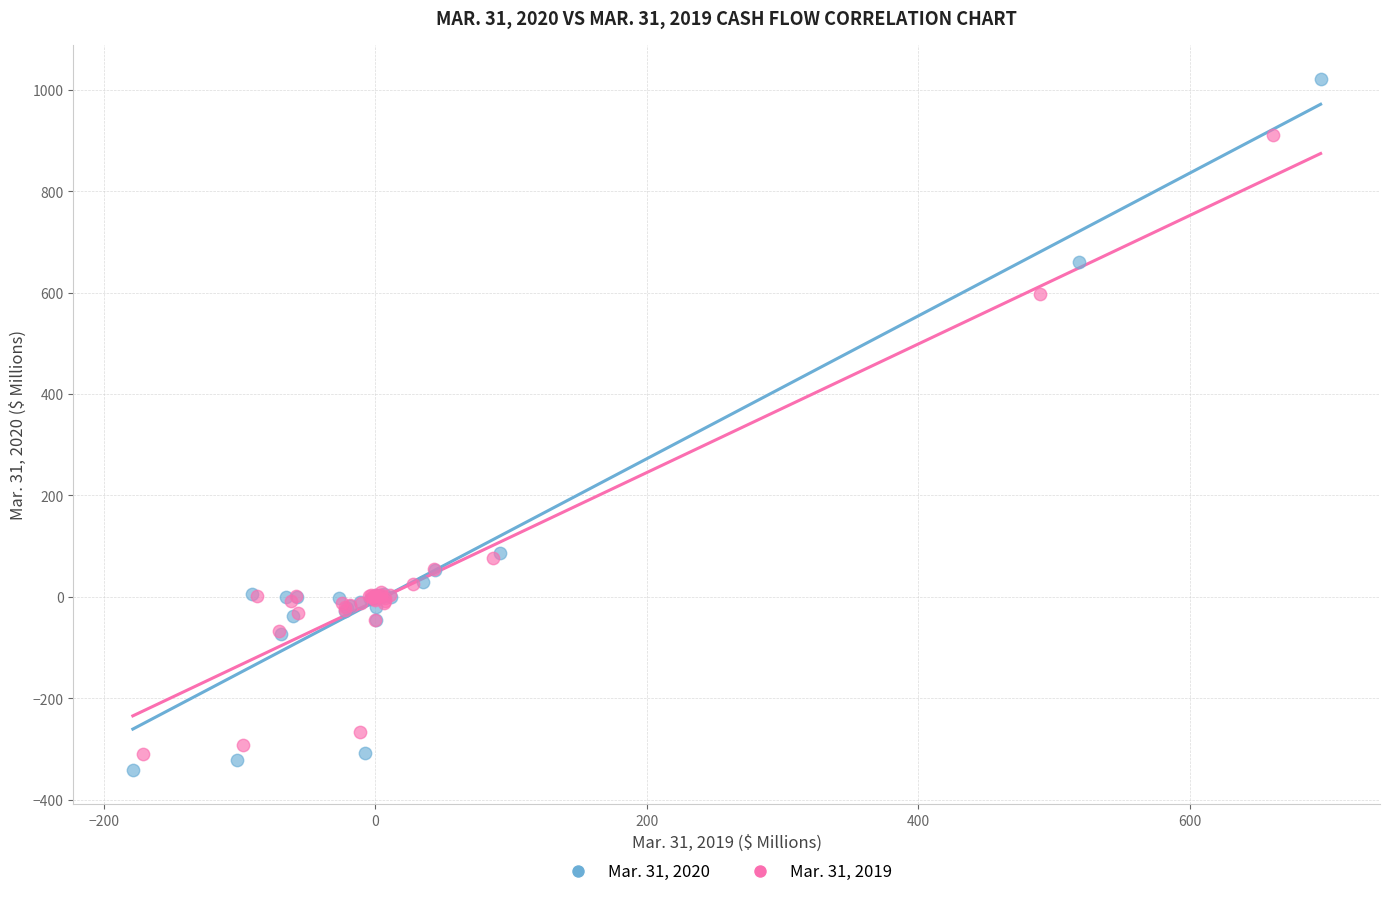

Which series reaches the maximum Y coordinate?

Mar. 31, 2020